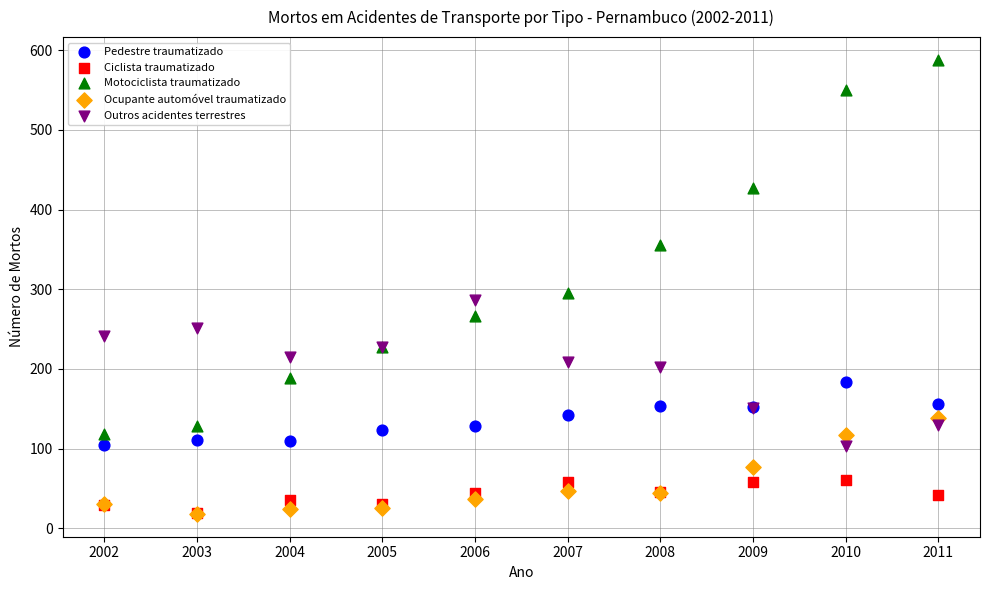

Across all series, what Y value is closest to 303?

295